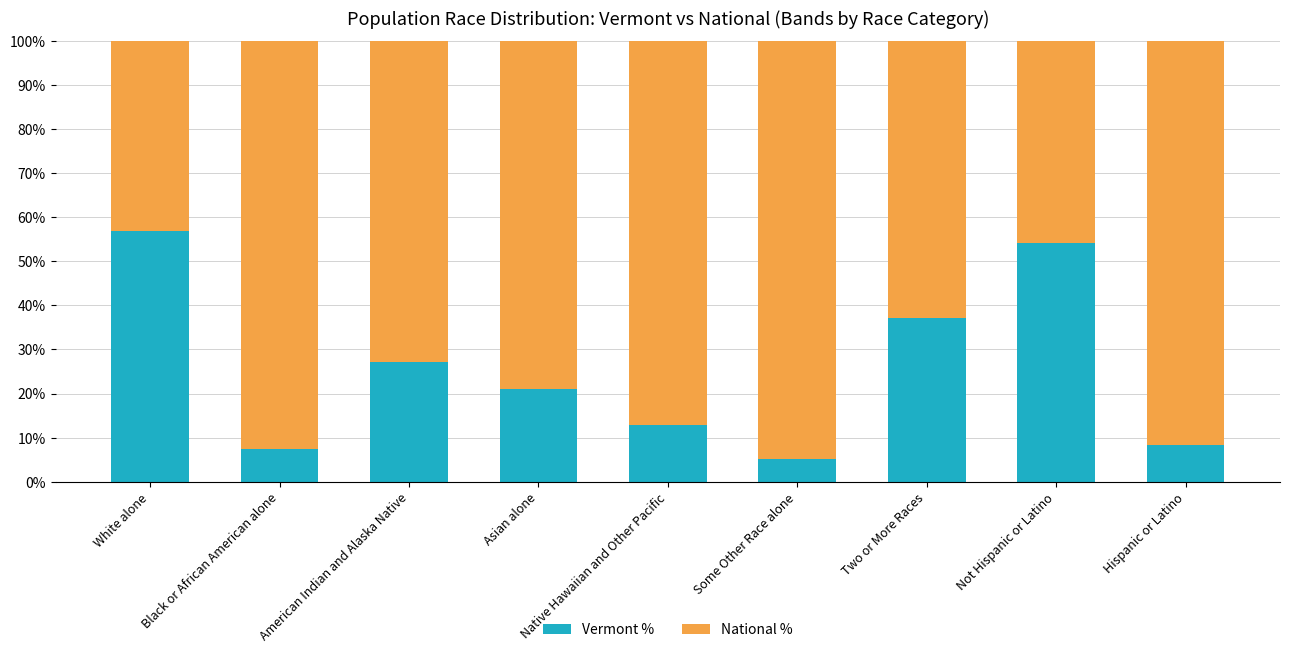

At which label is Vermont % closest to 30?

American Indian and Alaska Native